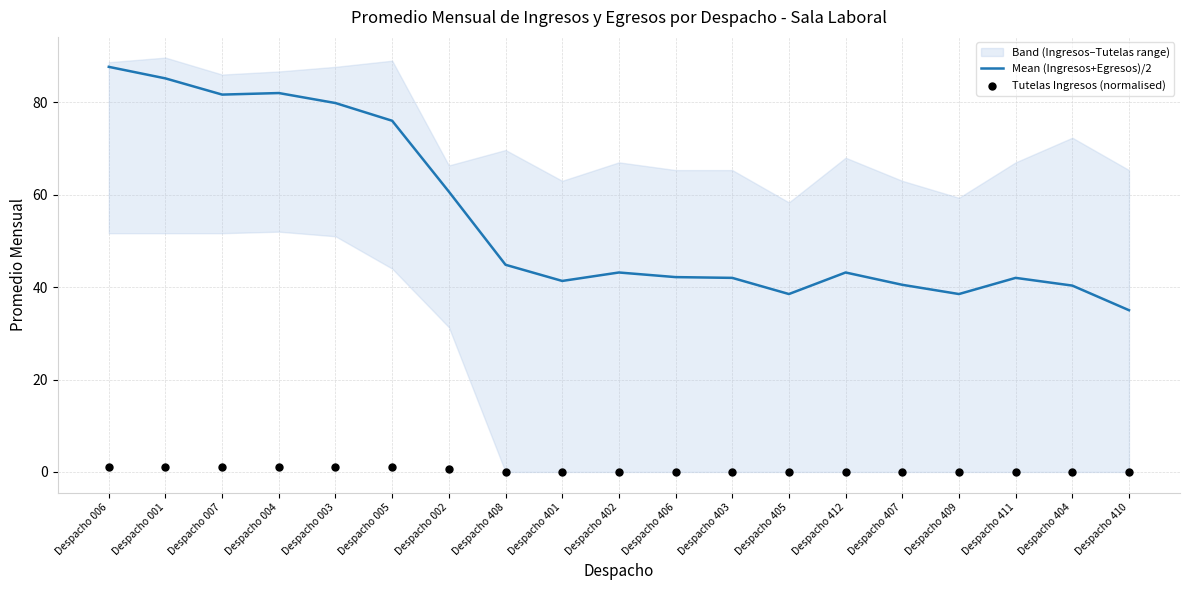

At which category is the sum across all series the highest?

Despacho 006